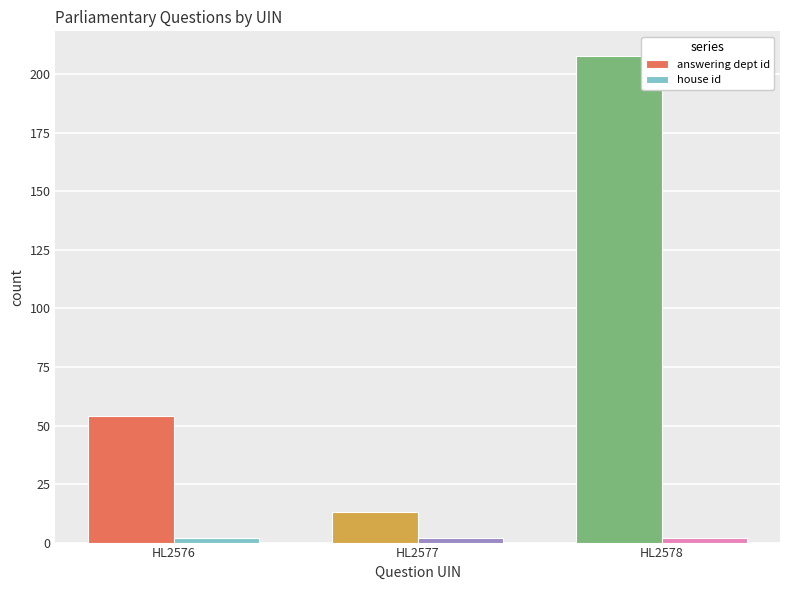

At which category is the sum across all series the highest?

HL2578